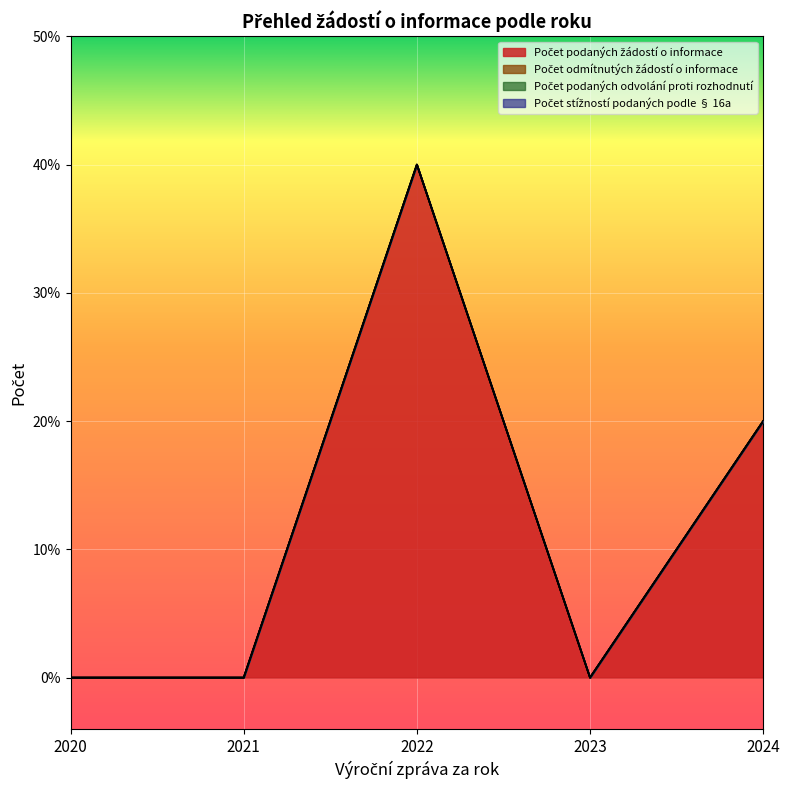

The Počet stížností podaných podle § 16a series shows 0 at 2021. True or false?

True